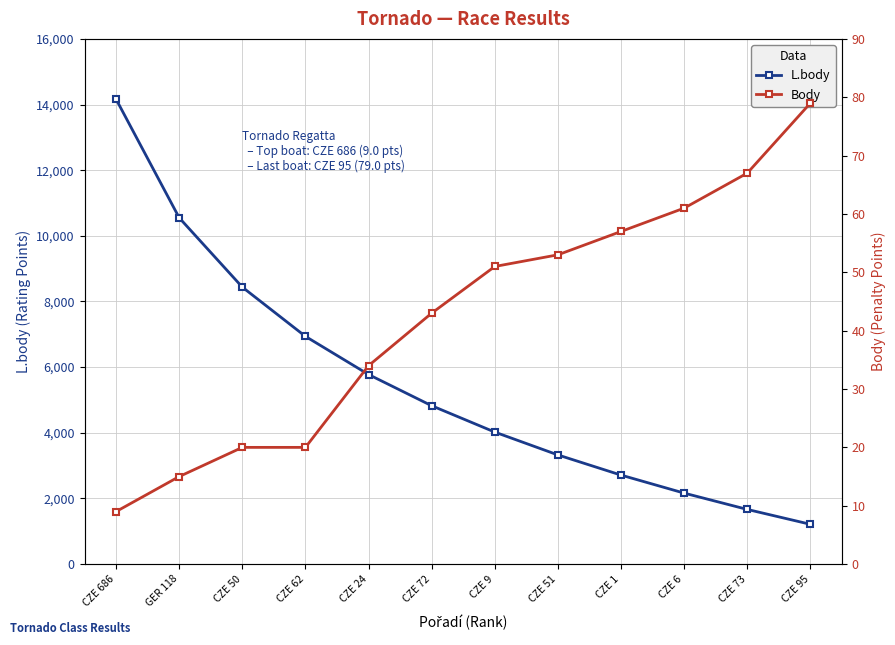

What are all the series names shown in the legend?

L.body, Body